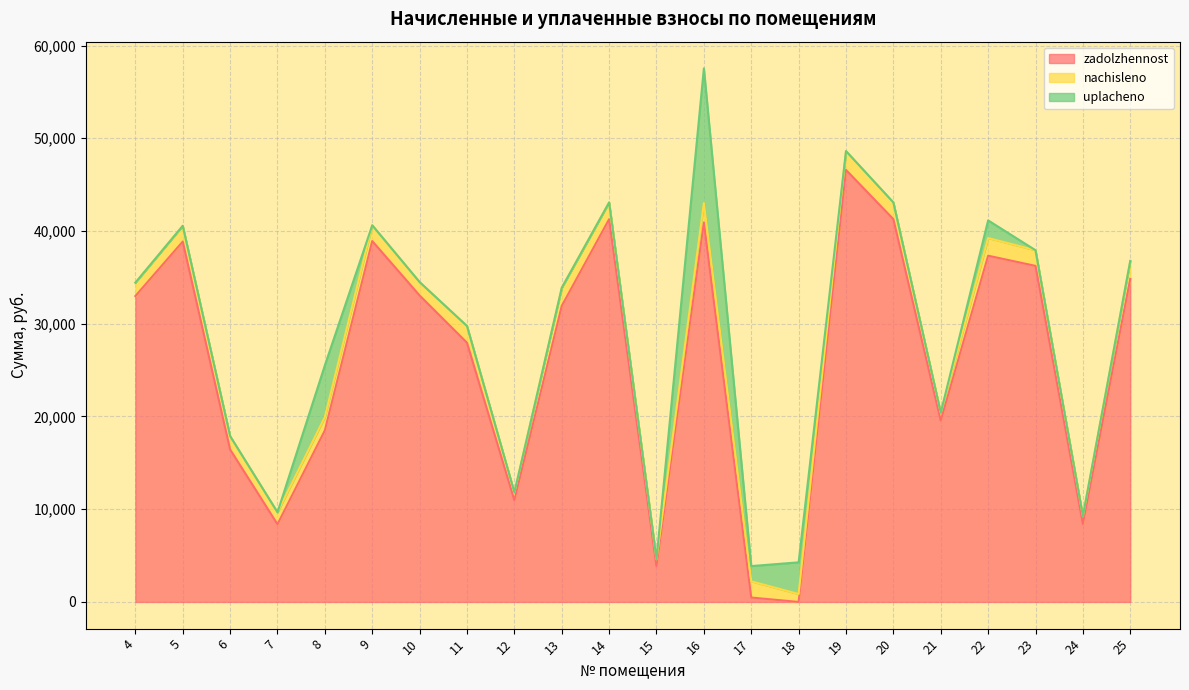

Which label corresponds to the largest value in the chart?

19